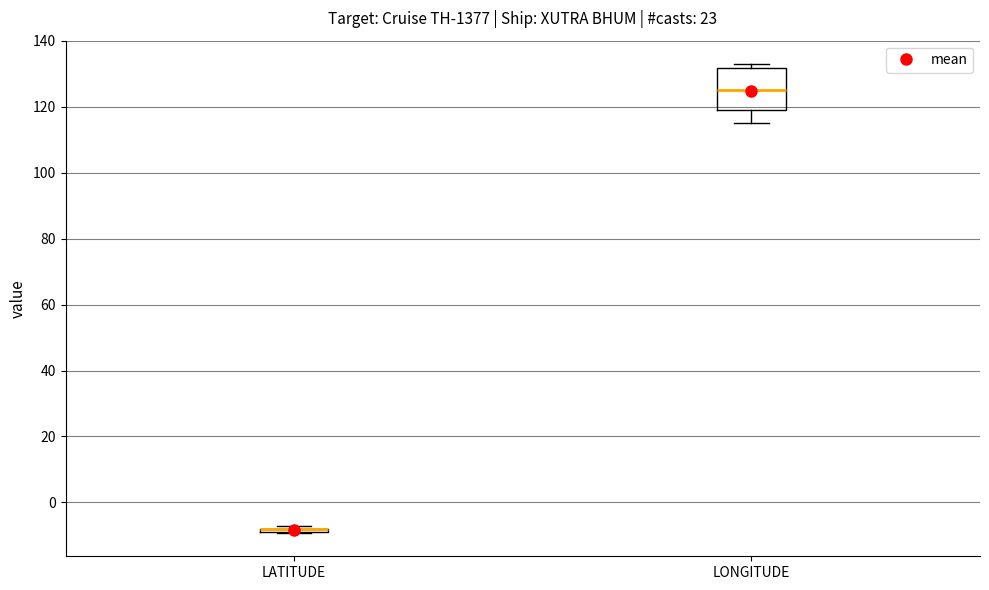

Where does the median line of the box for LONGITUDE sit on the y-axis? The values are not printed on the chart, so give them approximately, as read against the axis.

126